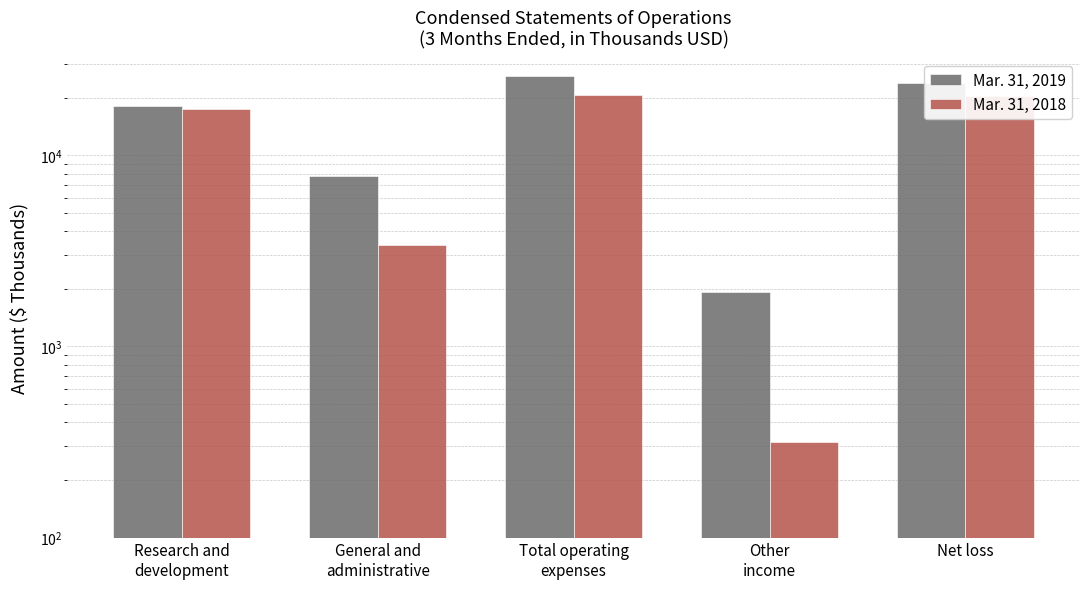

The value of Mar. 31, 2018 at Total operating
expenses is 13789. True or false?

False